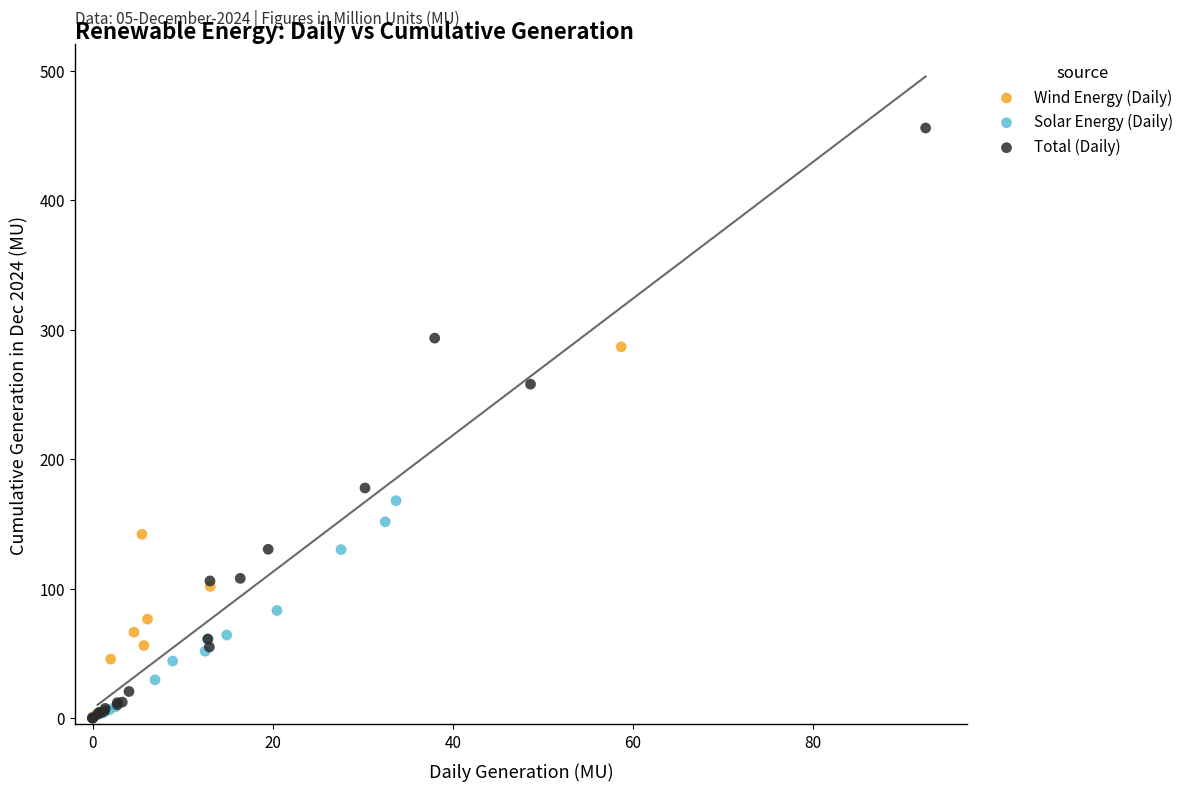

Which series has the widest spread of Y values?

Total (Daily)